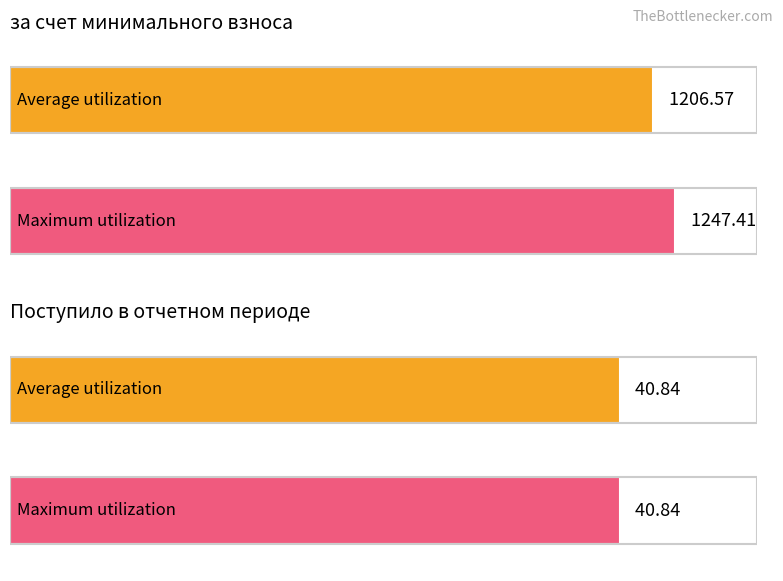

What is the value of the Maximum utilization bar at the 2nd from the left?

40.8